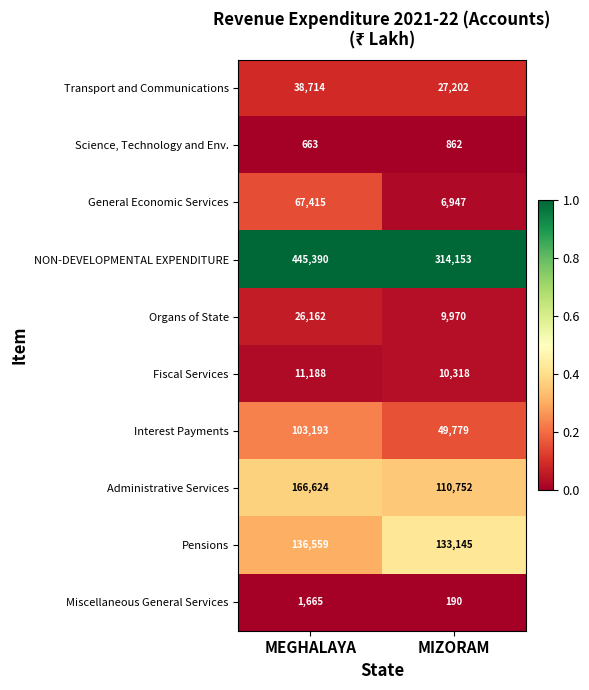

What is the sum of all Fiscal Services values?

21506